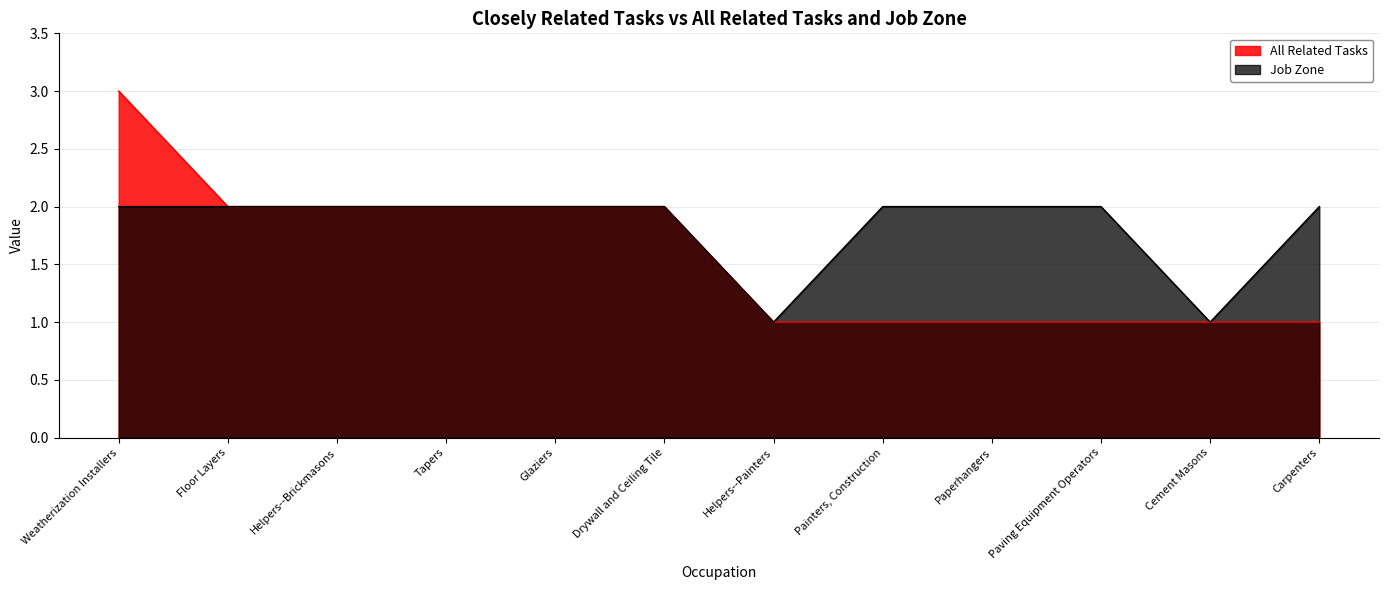

Does the chart display data point markers on the line(s)?

No